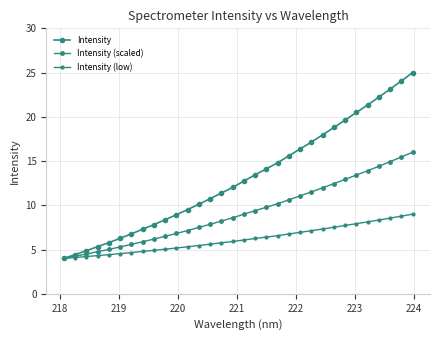

Is this an area chart (filled region under the line)?

No